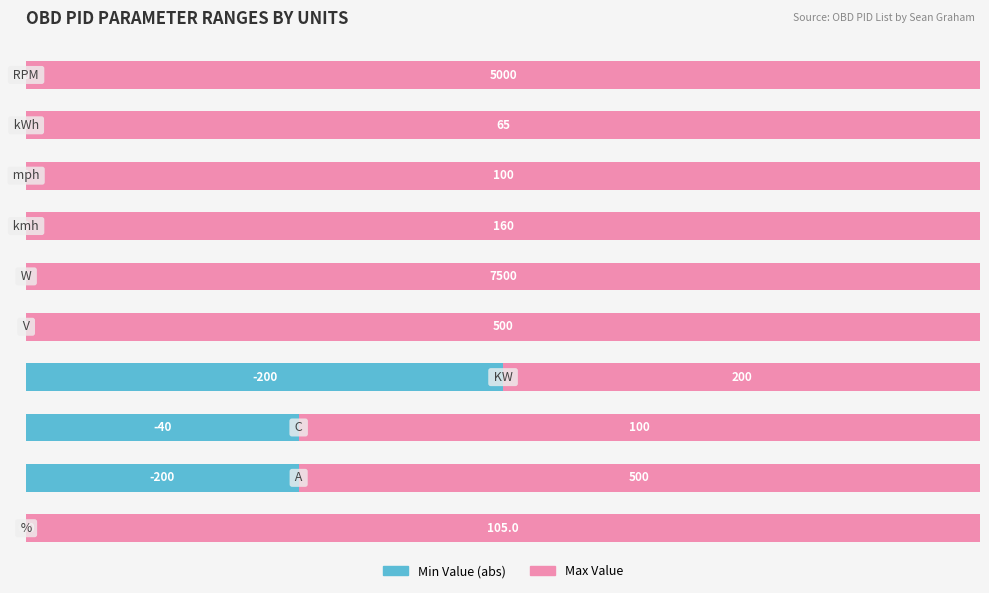

How many series are shown in this chart?

2